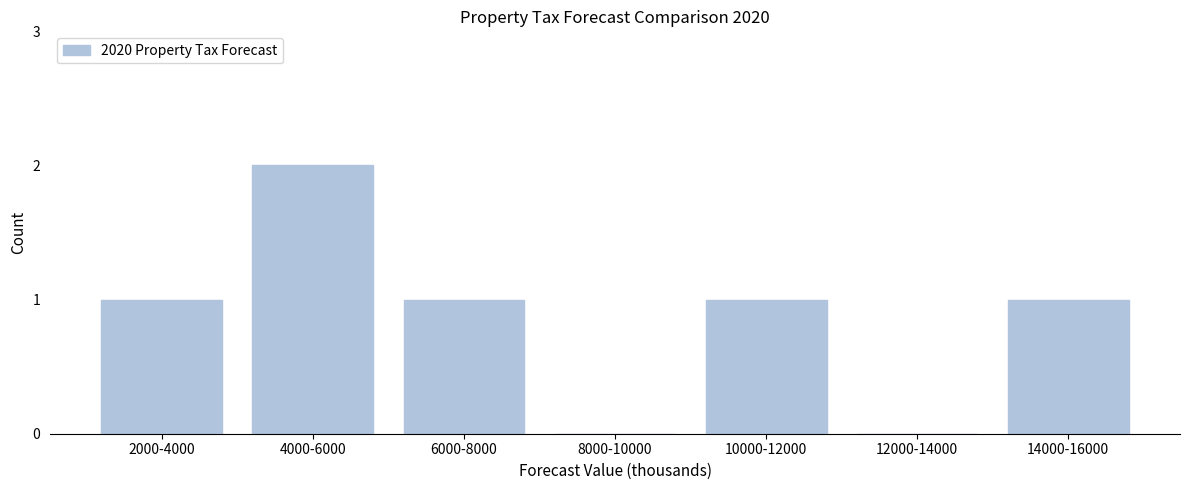

Reading right to left, list all the values displayed in this chart.

14000-16000=1	12000-14000=0	10000-12000=1	8000-10000=0	6000-8000=1	4000-6000=2	2000-4000=1